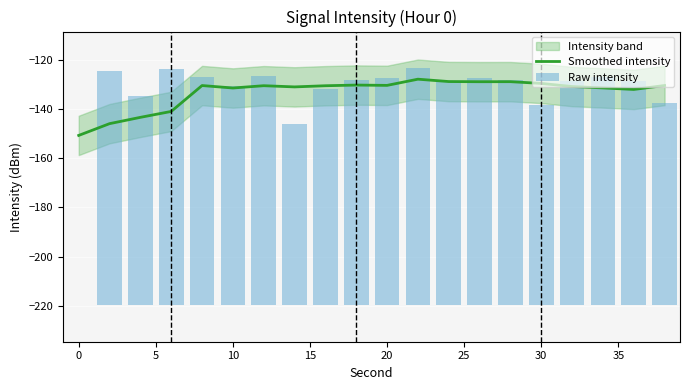

What is the highest value of the Smoothed intensity series?

-127.9